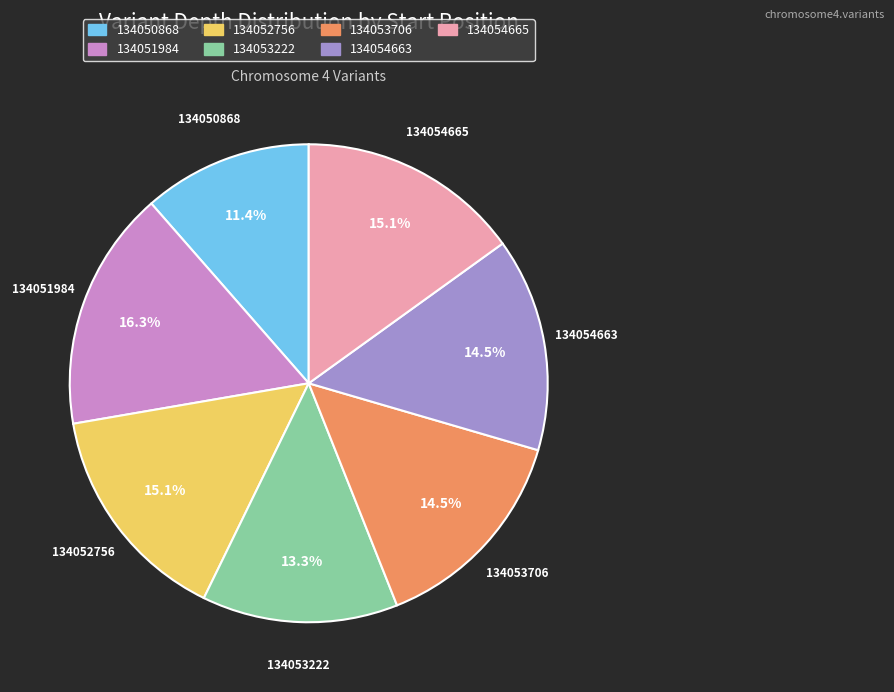

Does 134053706 account for over 50% of the chart?

No